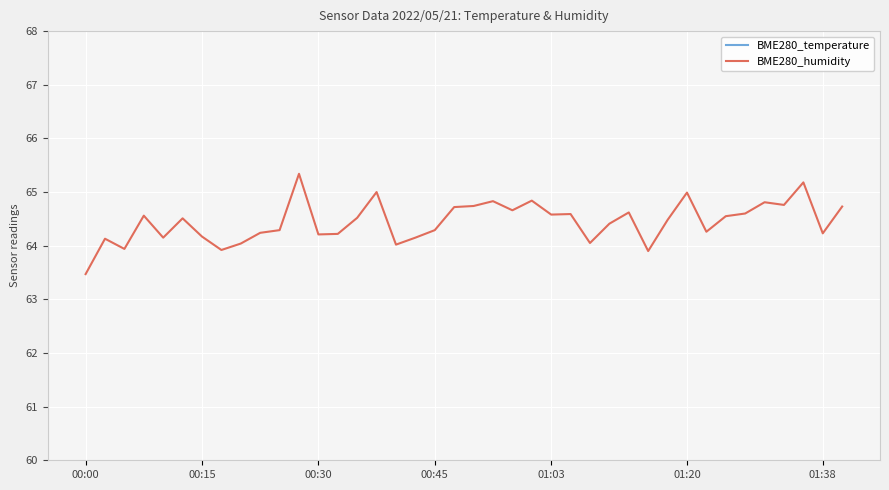

The value of BME280_temperature at 28 is 29.8. True or false?

False